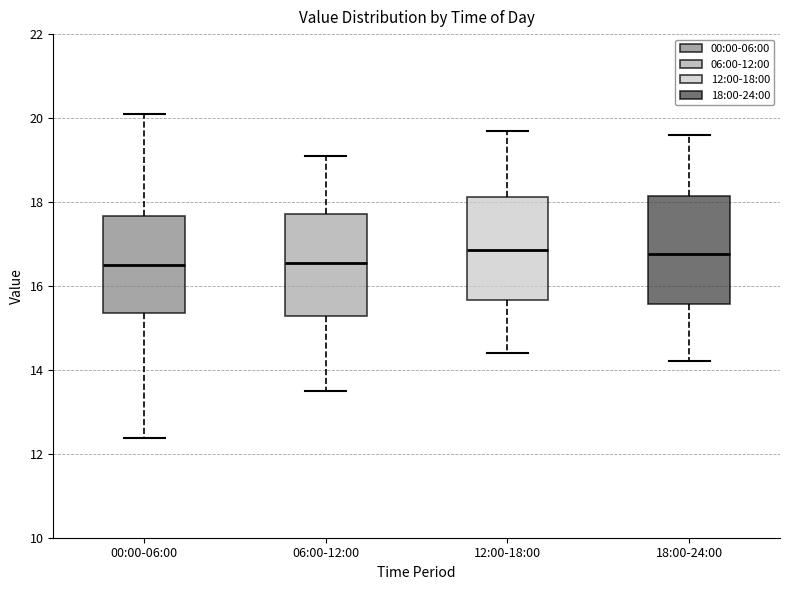

Where is the upper edge of the box for 12:00-18:00 on the y-axis? The values are not printed on the chart, so give them approximately, as read against the axis.

18.2